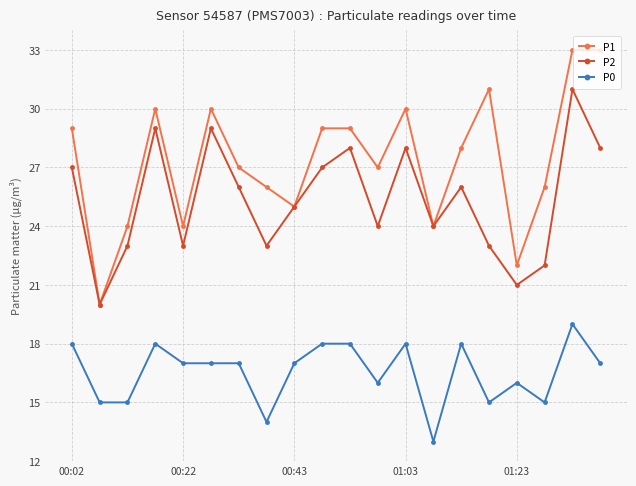

How many values in the P2 series are below 26?

10